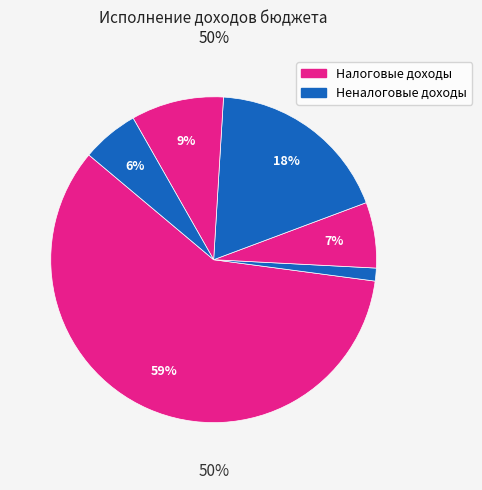

Is it true that НЕНАЛОГОВЫЕ ДОХОДЫ is 19% of the pie?

False